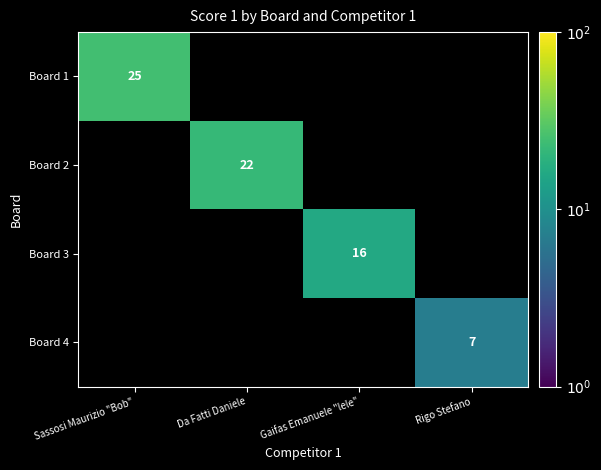

Is it true that Board 1 equals 25 at Sassosi Maurizio "Bob"?

True